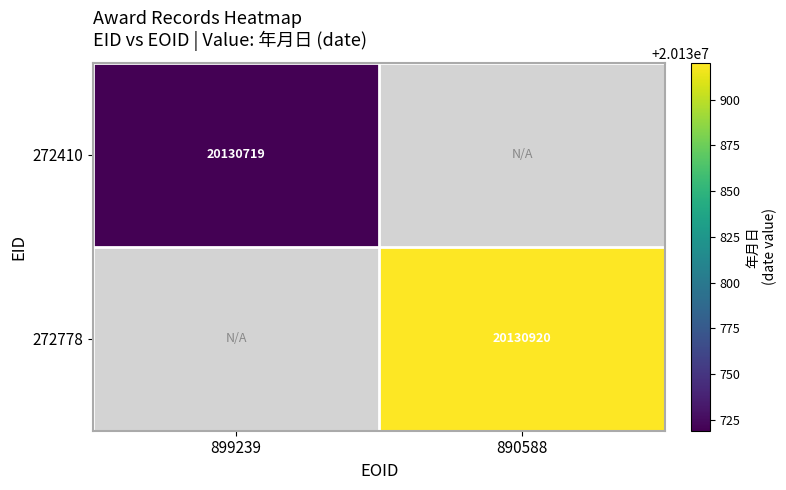

Is it true that 272410 equals 32218572 at 899239?

False